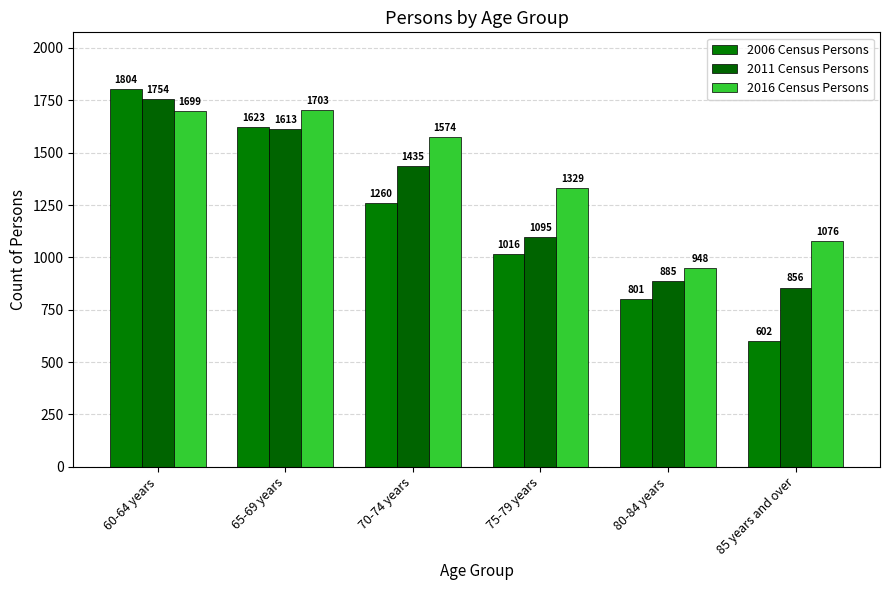

What is the difference between the second highest and minimum values in the 2006 Census Persons series?

1021